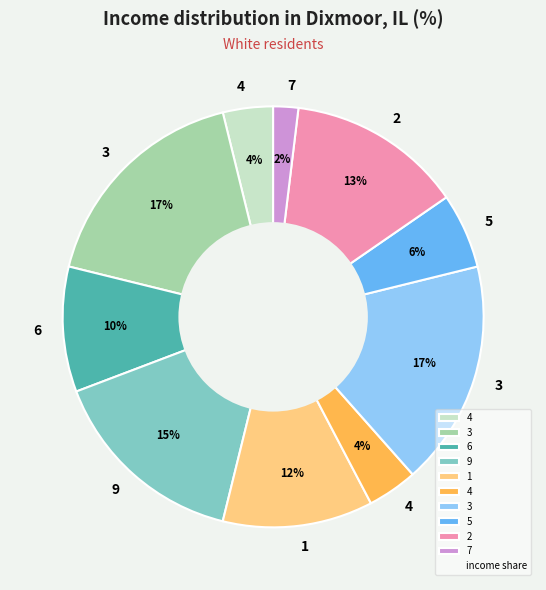

How many segments does this pie chart have?

10